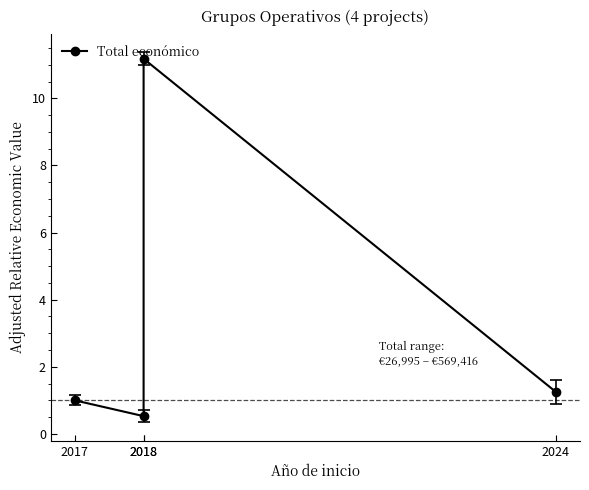

List the labels in order of value, largest first.

2018, 2024, 2017, 2018